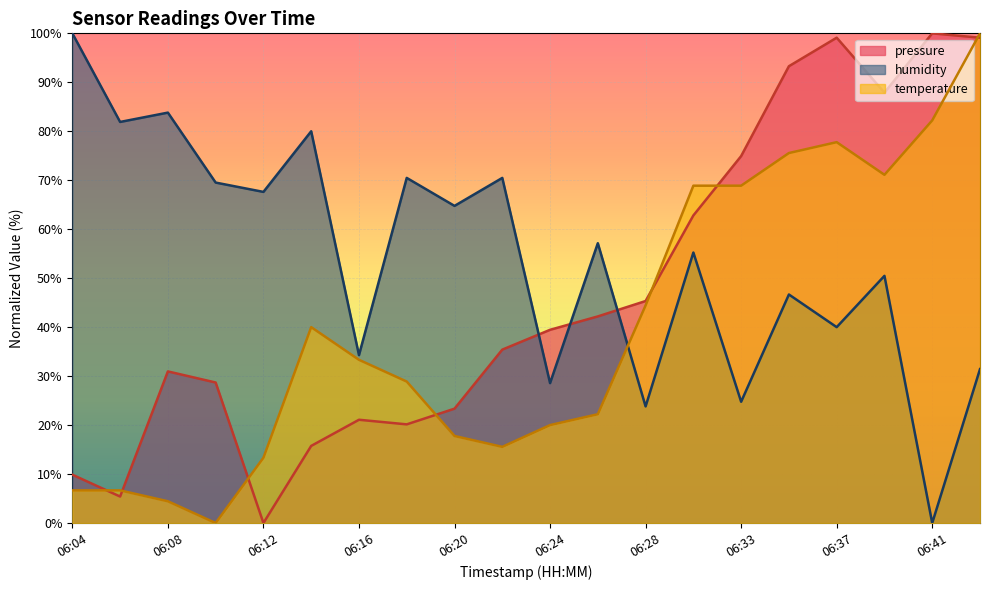

How many positive values does the pressure series have?

19